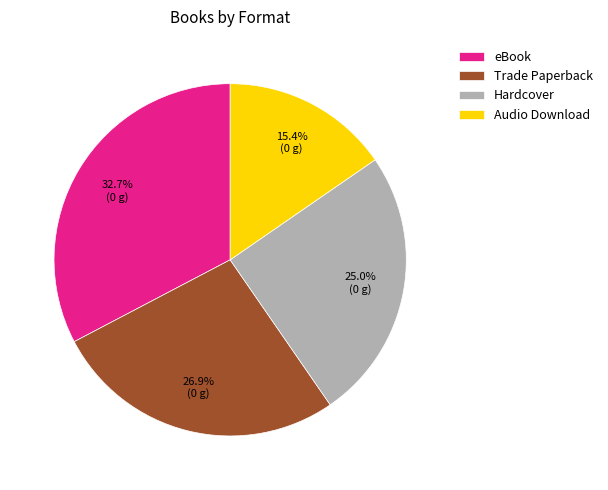

What percentage do eBook and Trade Paperback together represent?

59.6%